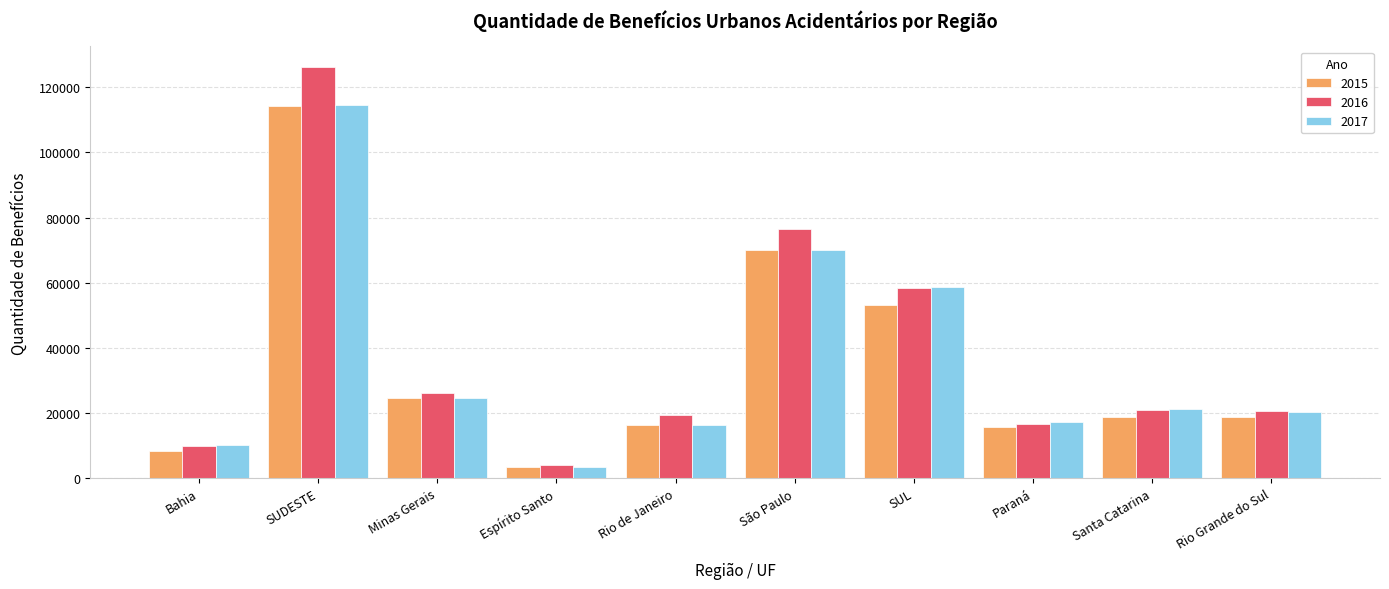

What is the difference between the highest and lowest values at São Paulo?

6739